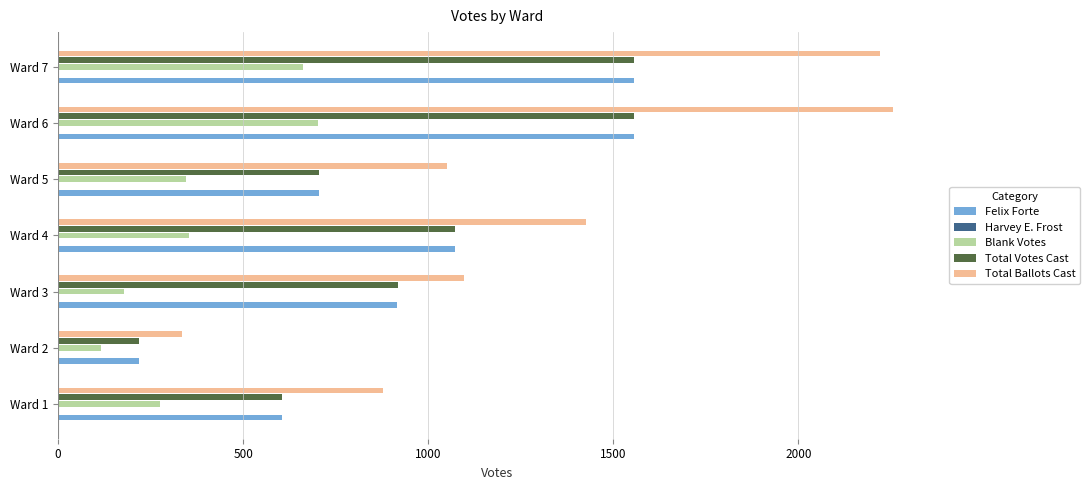

Between Ward 1 and Ward 2, which series saw the biggest shift?

Total Ballots Cast